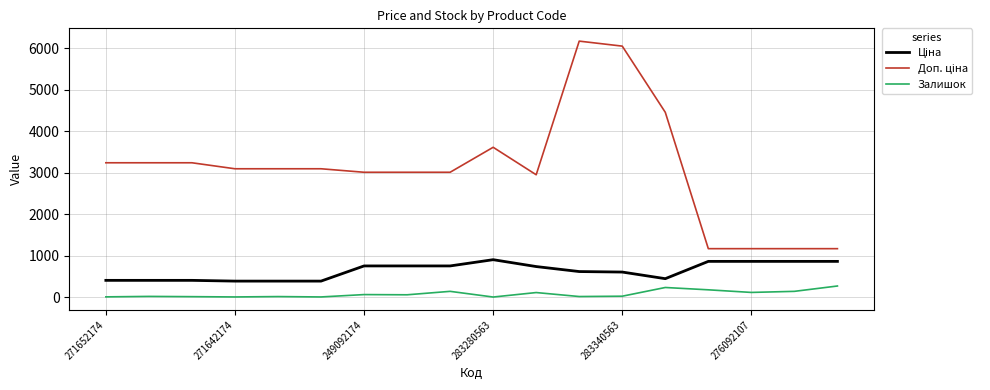

What is the difference between the maximum and minimum values in the Залишок series?

266.0